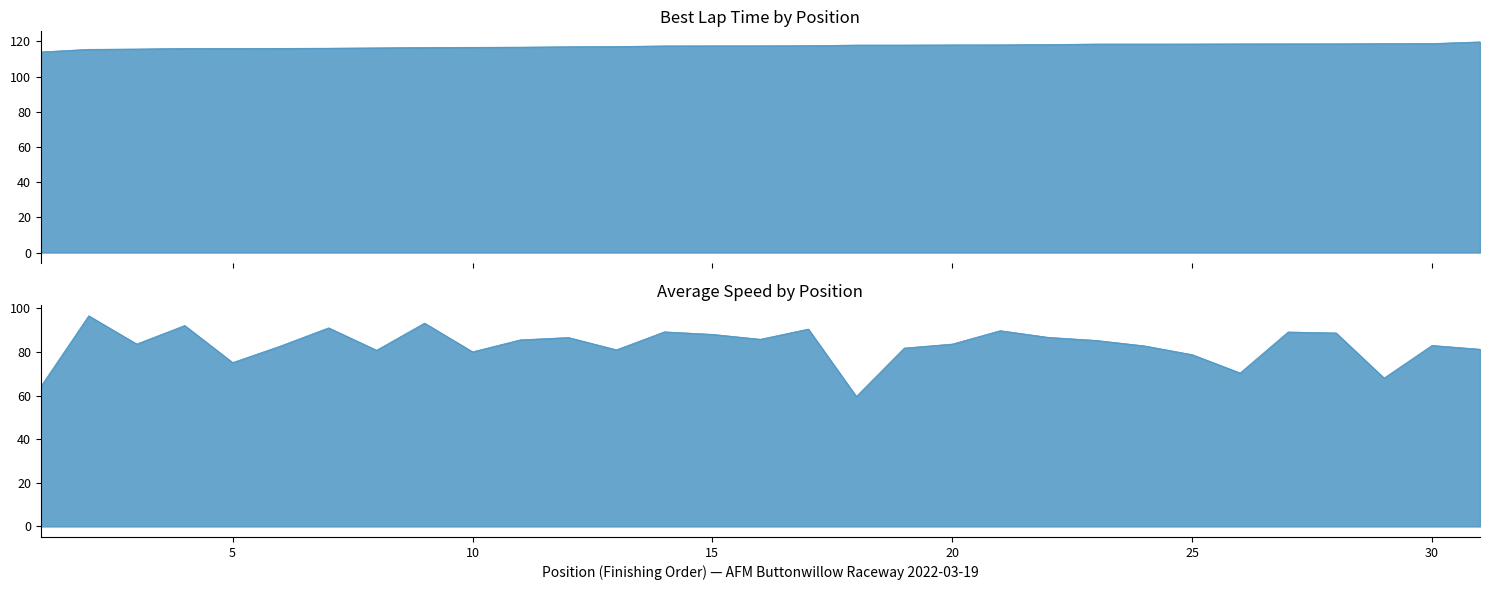

True or false: Average Speed has a value of 124.0 at 9.

False